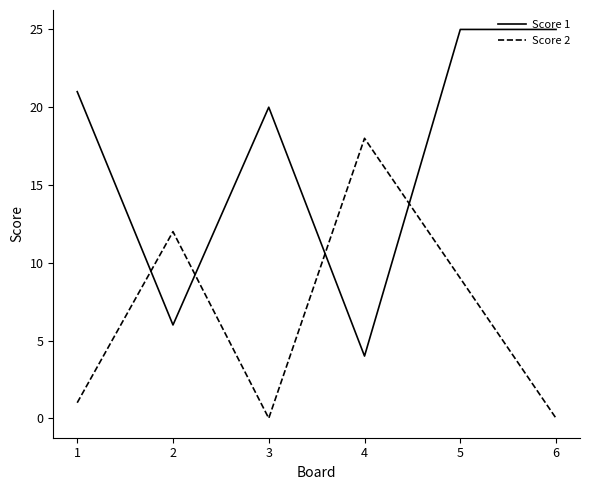

Which series has the largest total across all categories?

Score 1